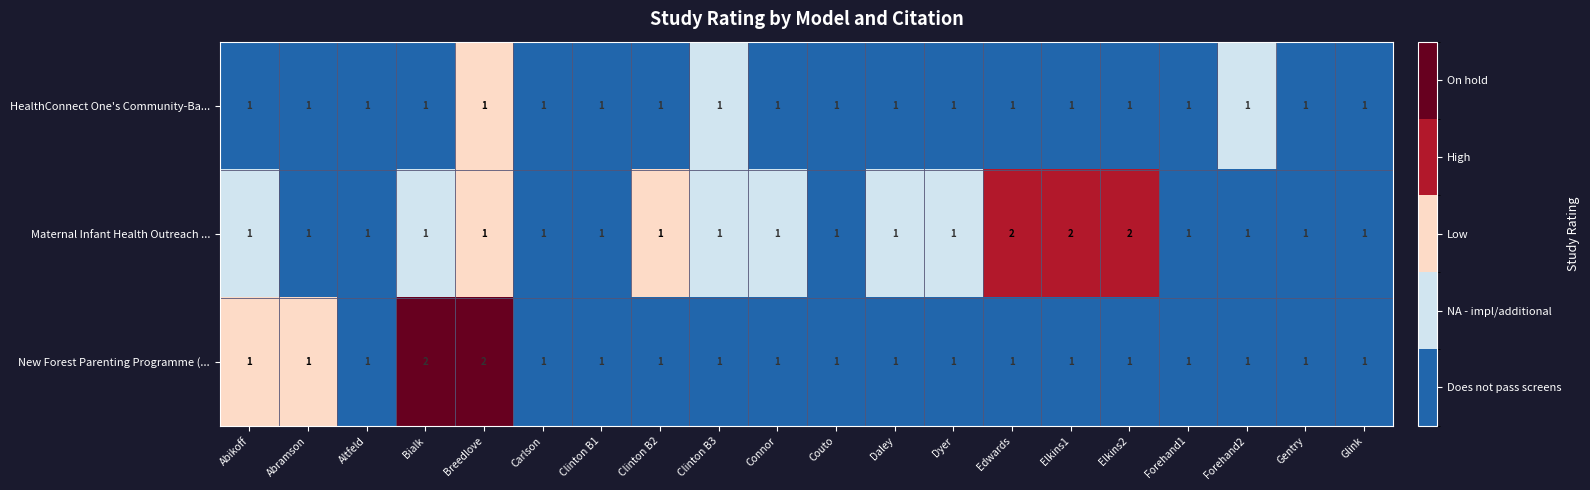

Rank the series by their average value, from highest to lowest.

Maternal Infant Health Outreach ..., New Forest Parenting Programme (..., HealthConnect One's Community-Ba...